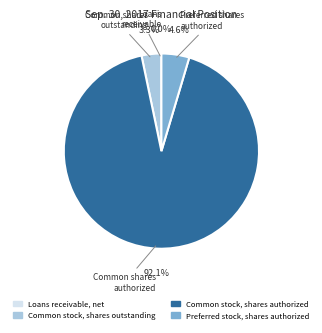

Which slice represents more than half of the pie?

Common stock, shares authorized